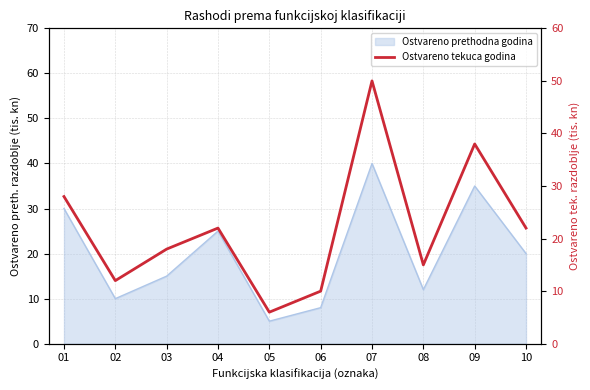

What is the change in value from 08 to 09?

+23